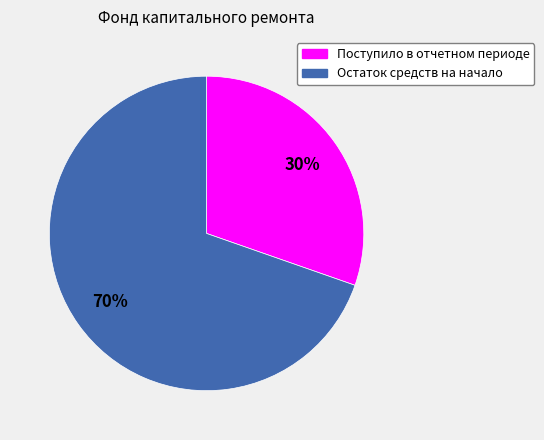

Which slice represents more than half of the pie?

Остаток средств на начало